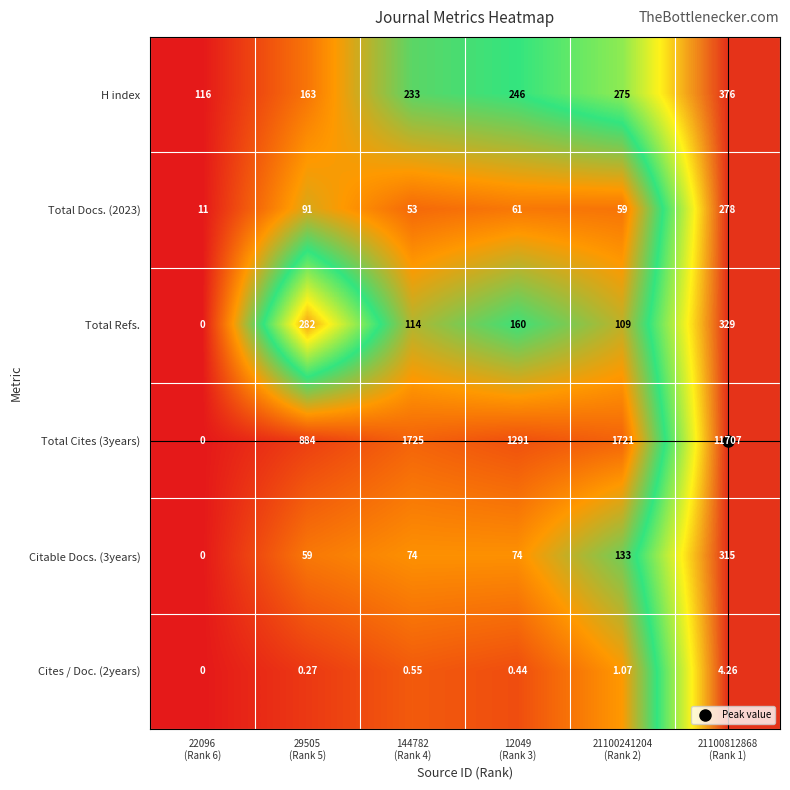

What is the spread (max minus min) of values at 29505
(Rank 5)?

883.7